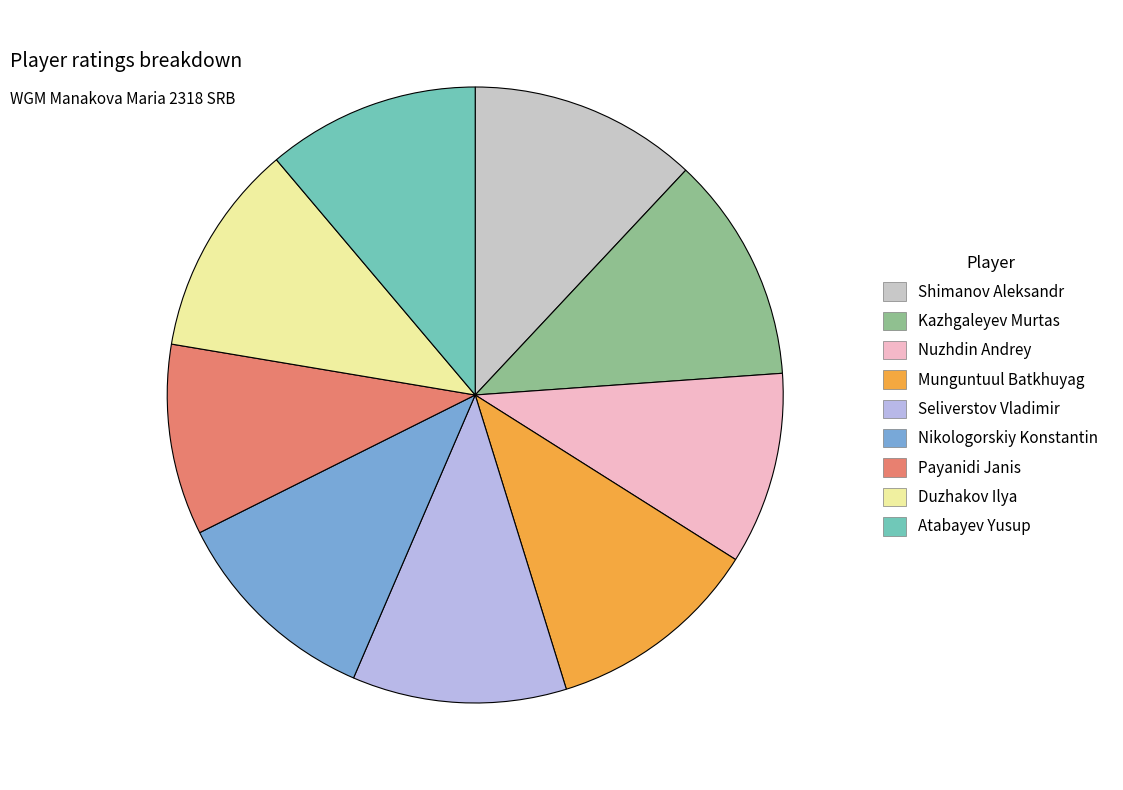

What percentage is NOT represented by Duzhakov Ilya?

88.8%